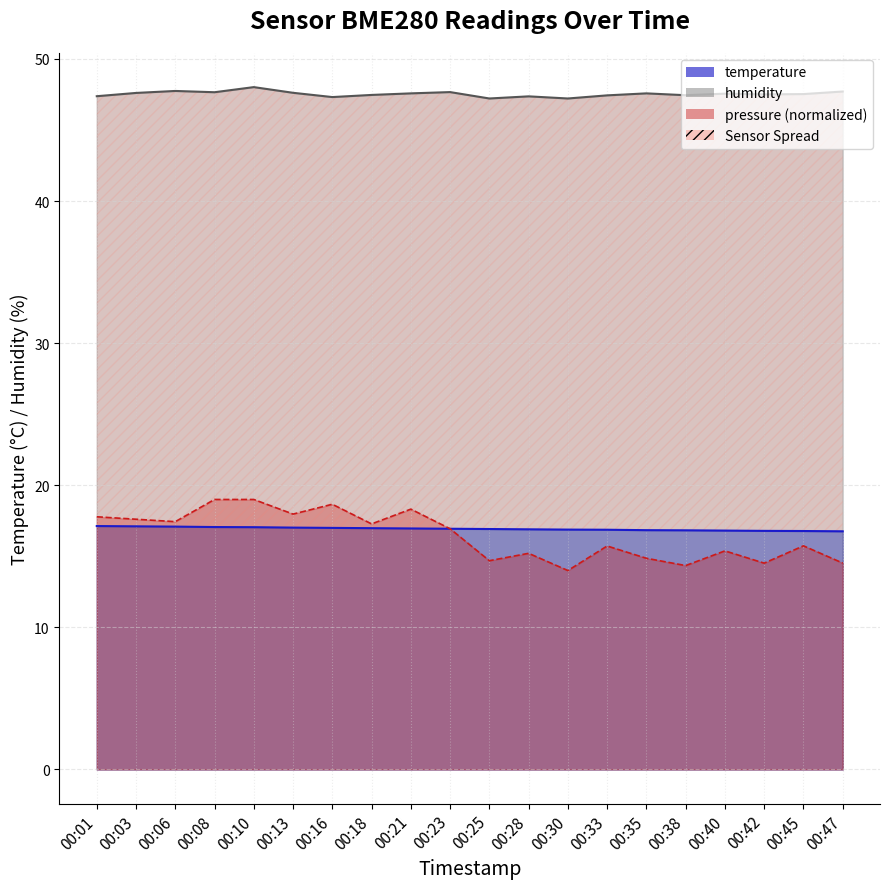

At which category is the sum across all series the highest?

00:10